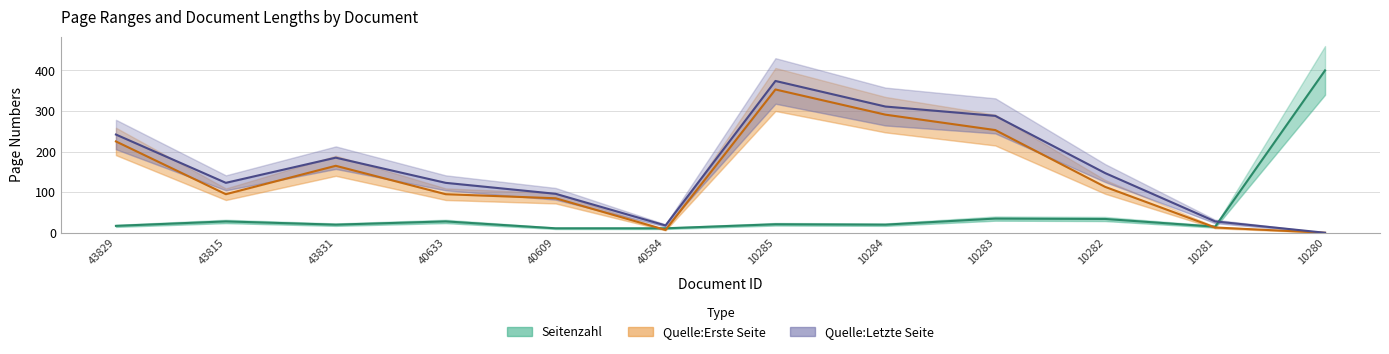

Which series ends up on top after the final intersection of Seitenzahl and Quelle:Letzte Seite?

Seitenzahl